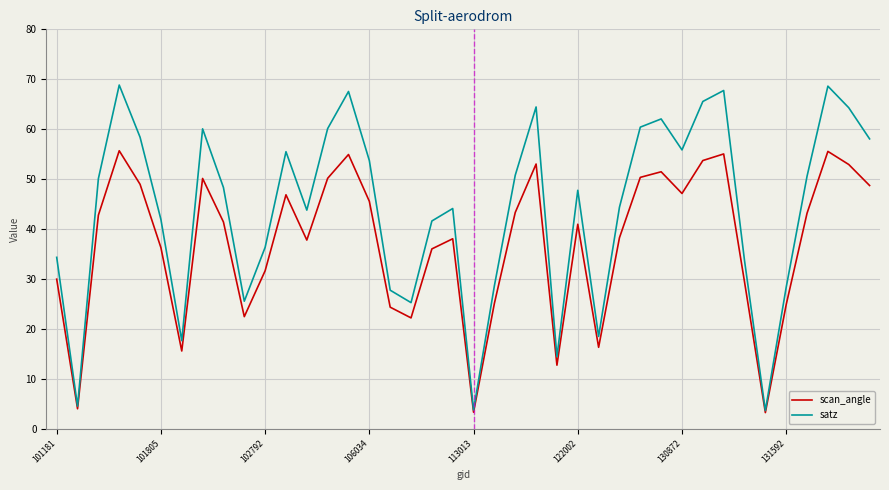

How many interior local valleys does the scan_angle series have?

10